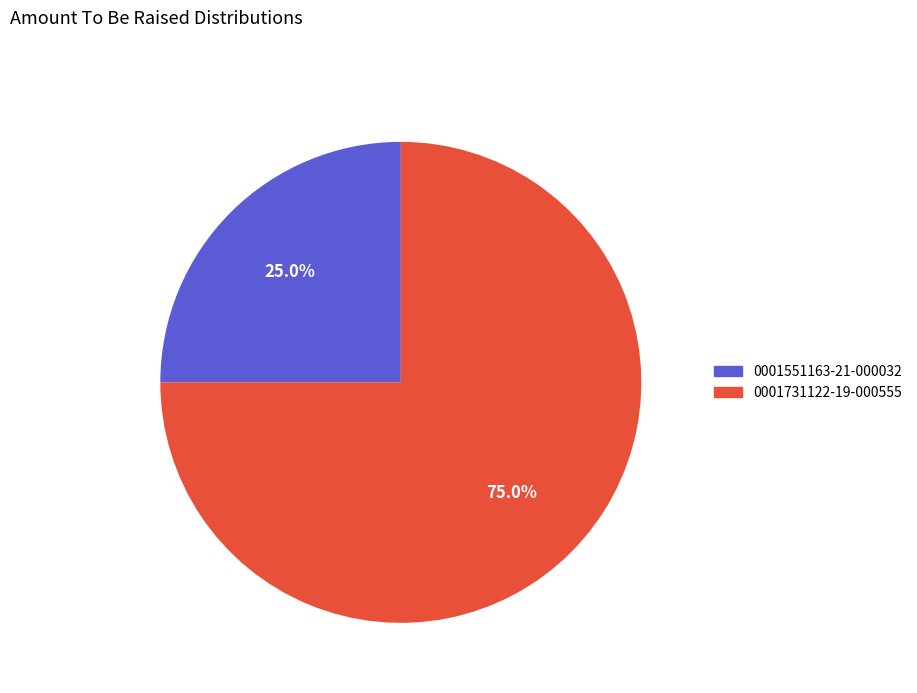

What is the smallest slice in the pie chart?

0001551163-21-000032